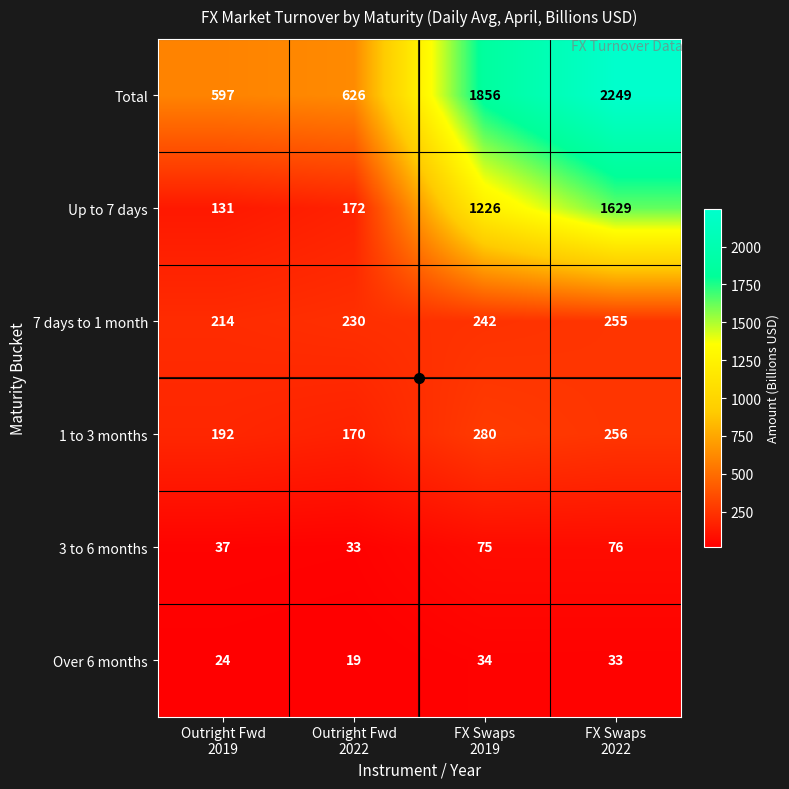

How many categories are shown in the chart?

4